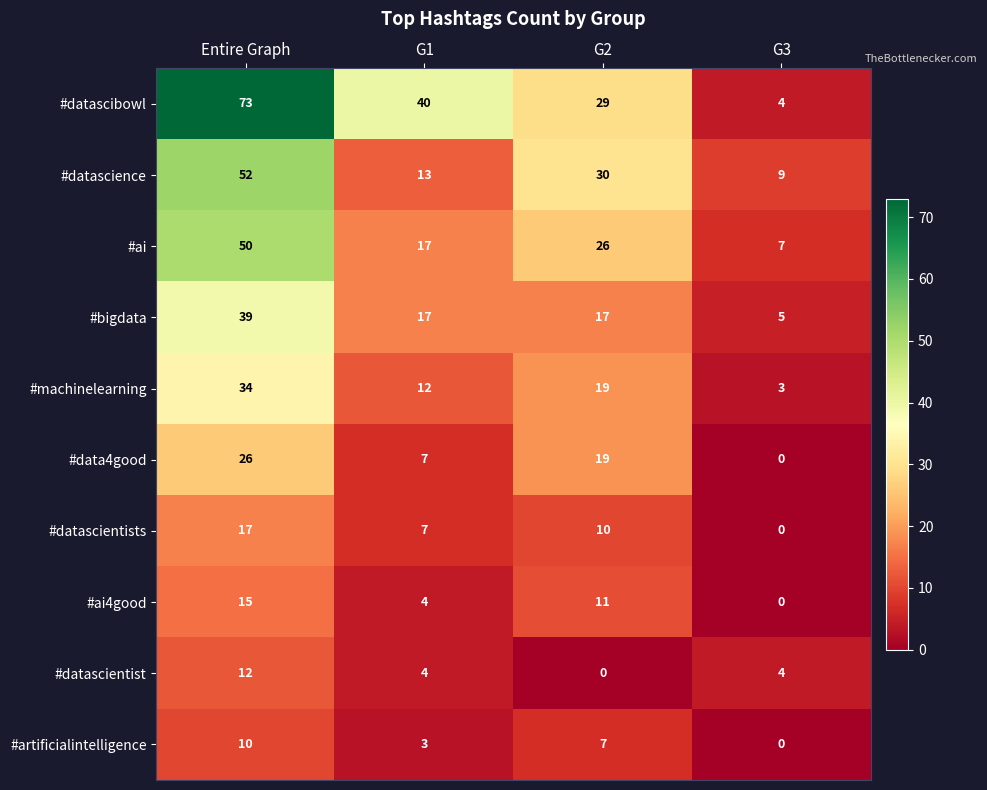

Which series has the largest total across all categories?

#datascibowl